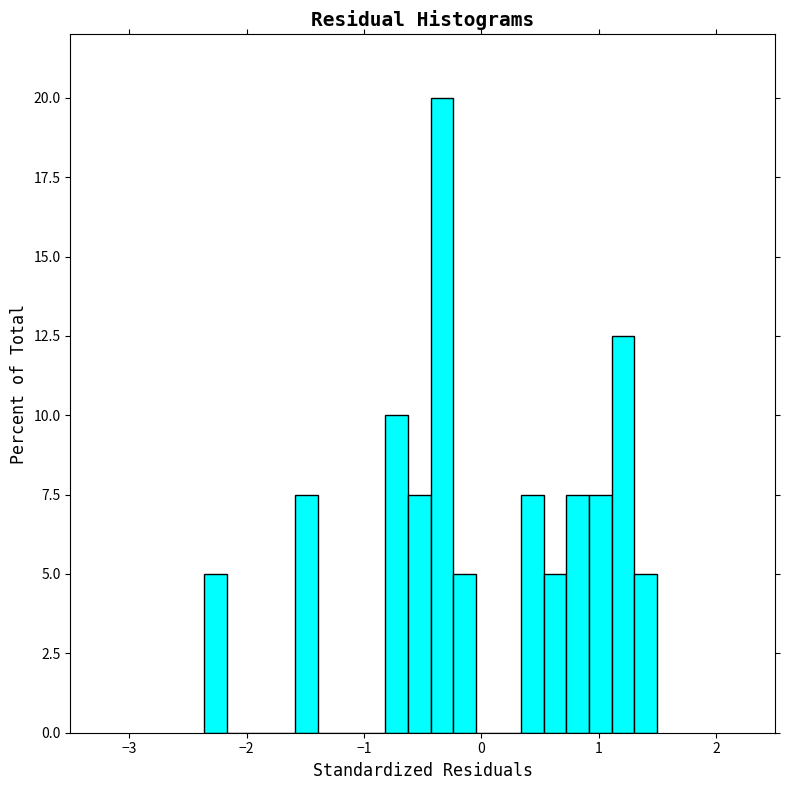

Around what value on the x-axis is the tallest bar? Give the approximate position of its centre, as read against the axis.

-0.3